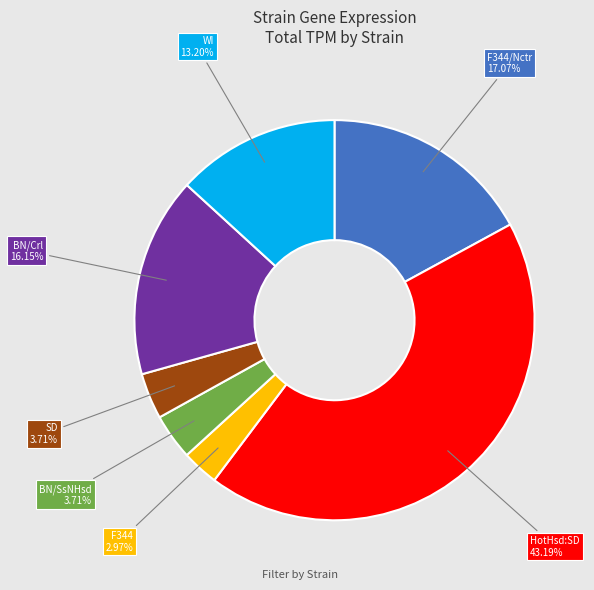

Does any single category account for the majority?

No